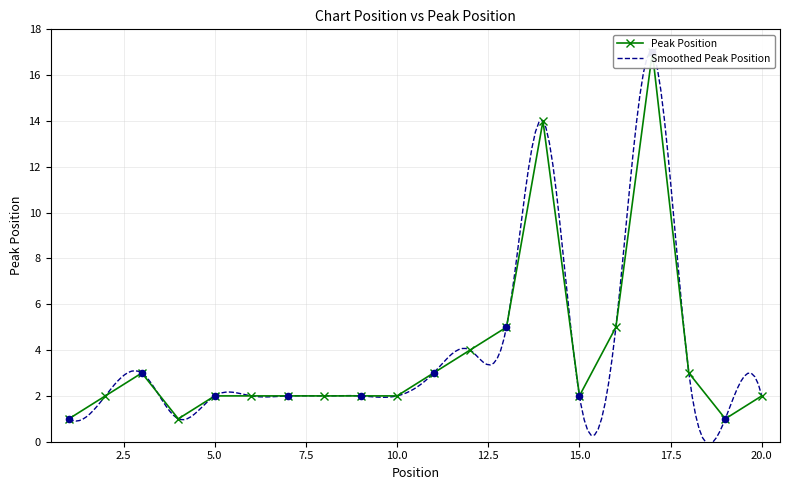

Which has a higher value, 6 or 8?

6